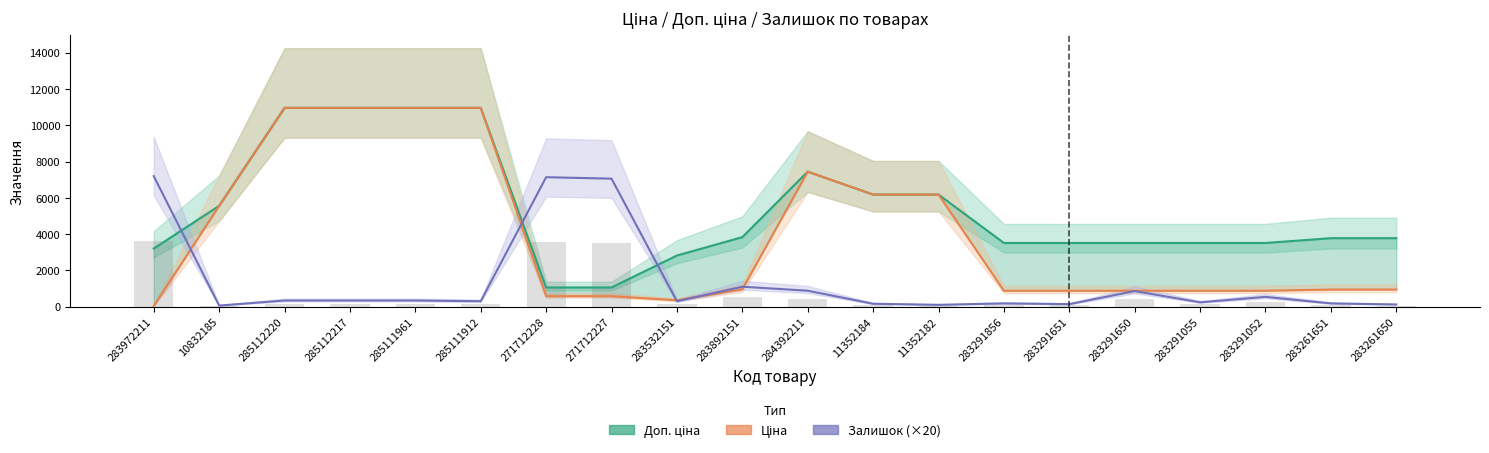

How many data points in Доп. ціна are above 3776?

11